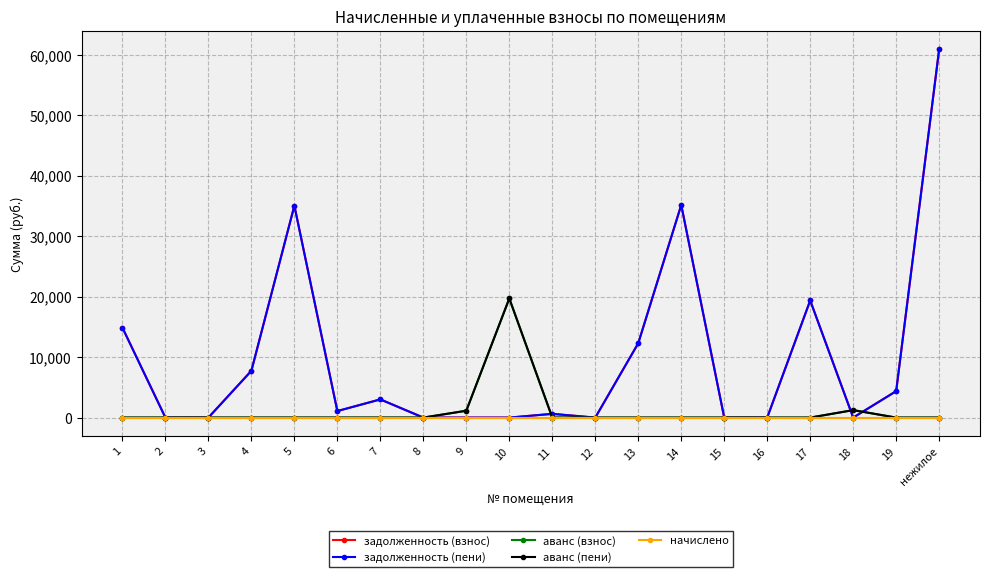

What is the difference between the second highest and minimum values in the задолженность (взнос) series?

35171.6